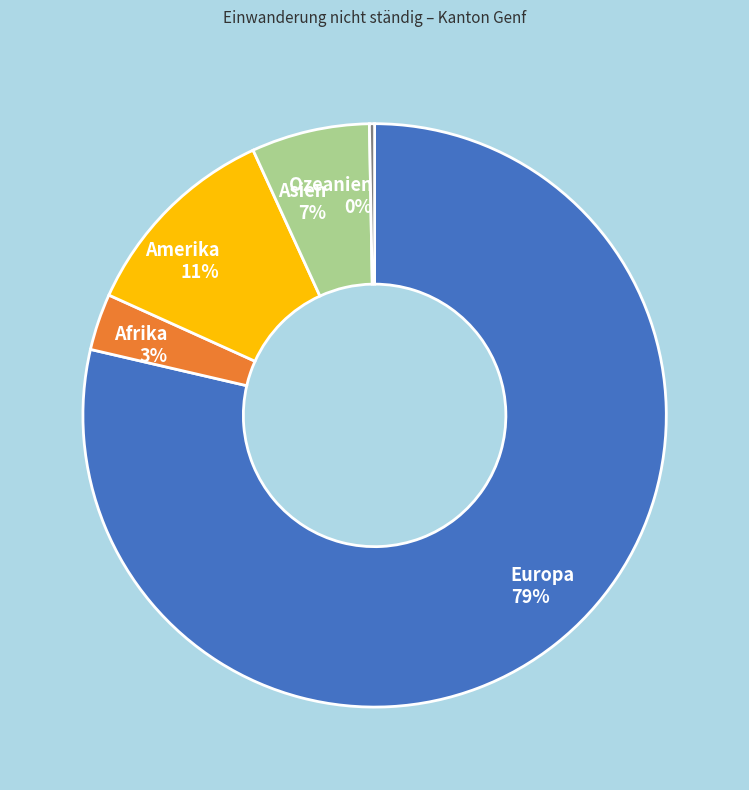

Which slice is the smallest?

Ozeanien